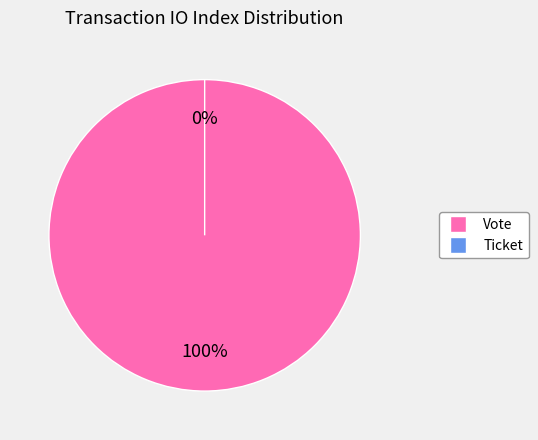

Is there a majority slice in this chart?

Yes